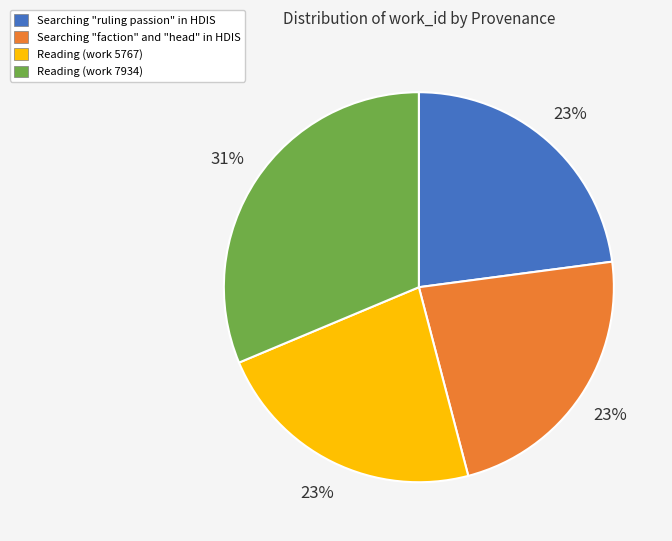

What is the largest slice in the pie chart?

Reading (work 7934)